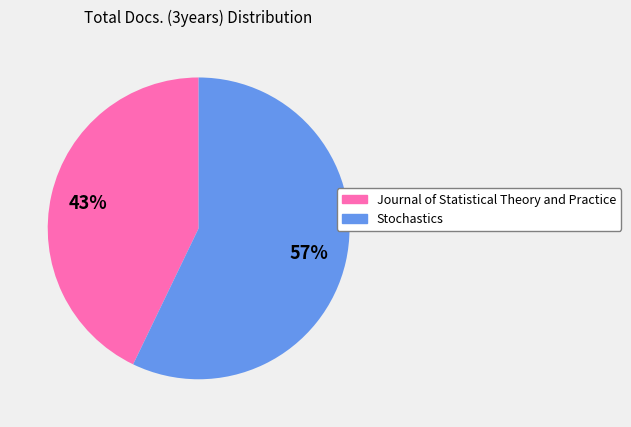

The Journal of Statistical Theory and Practice slice represents 43% of the pie. True or false?

True